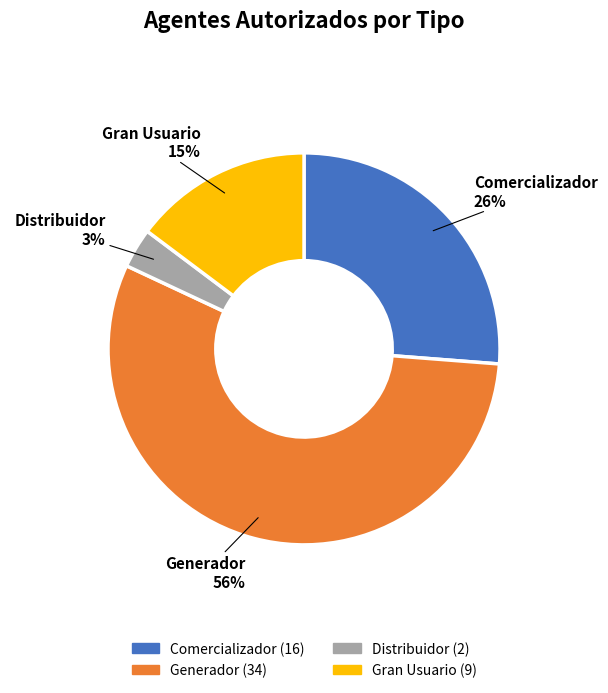

The Generador slice represents 68% of the pie. True or false?

False